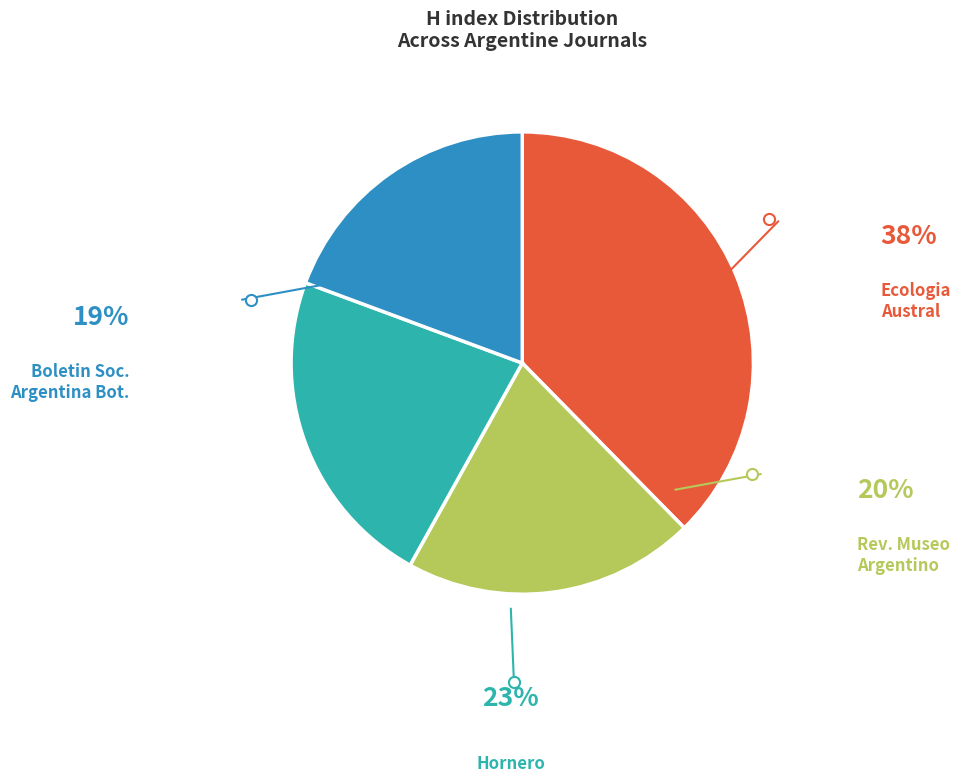

What is the largest slice in the pie chart?

Ecologia Austral